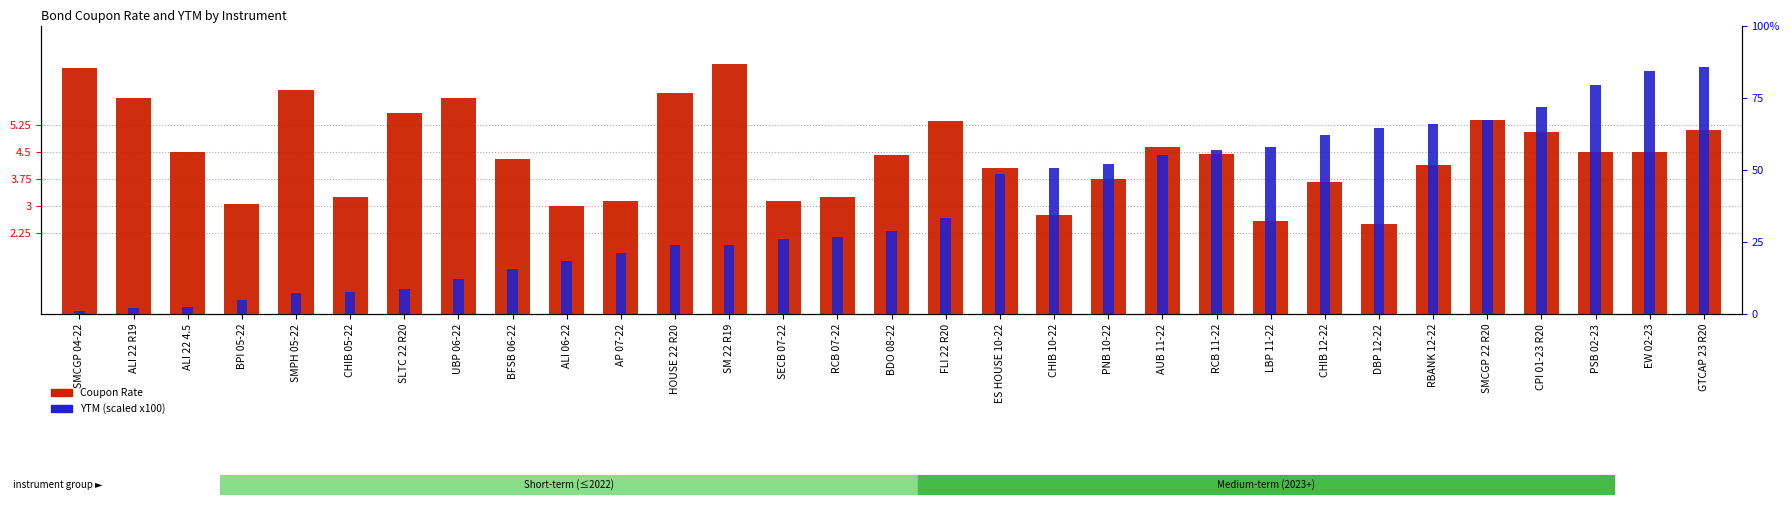

How many values in the Coupon Rate series exceed 4?

20